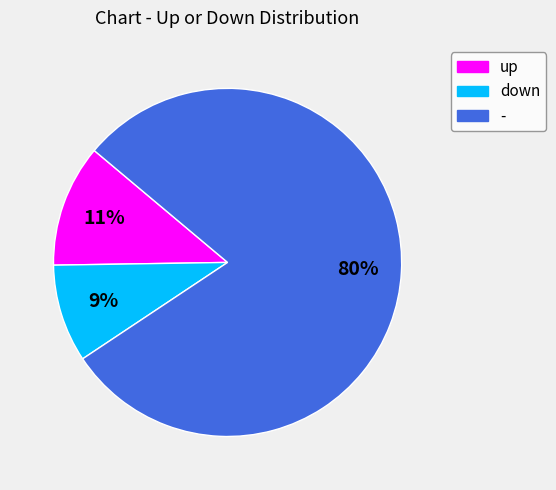

Is the sum of up and down greater than half?

No